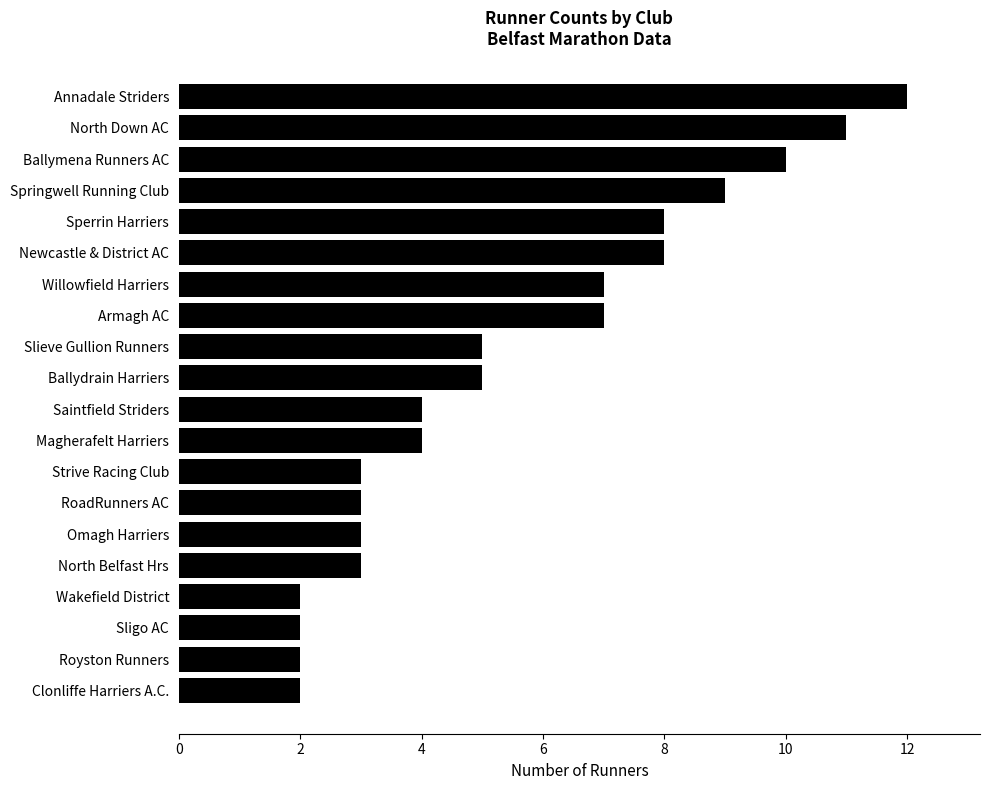

What is the greatest value displayed?

12